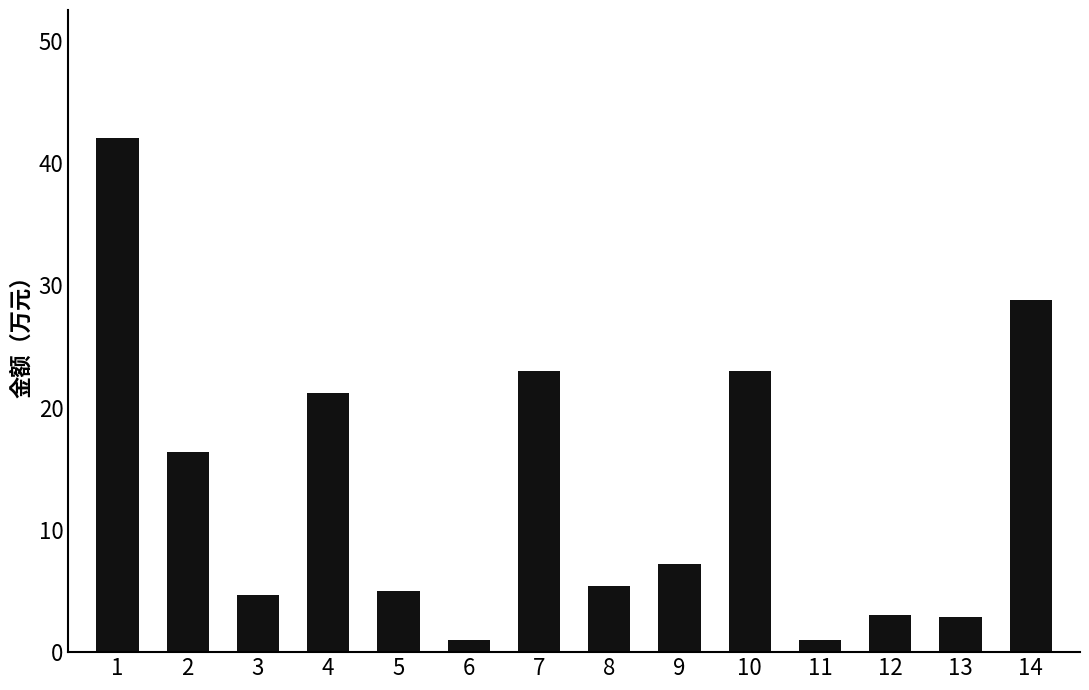

Does the chart contain any negative values?

No